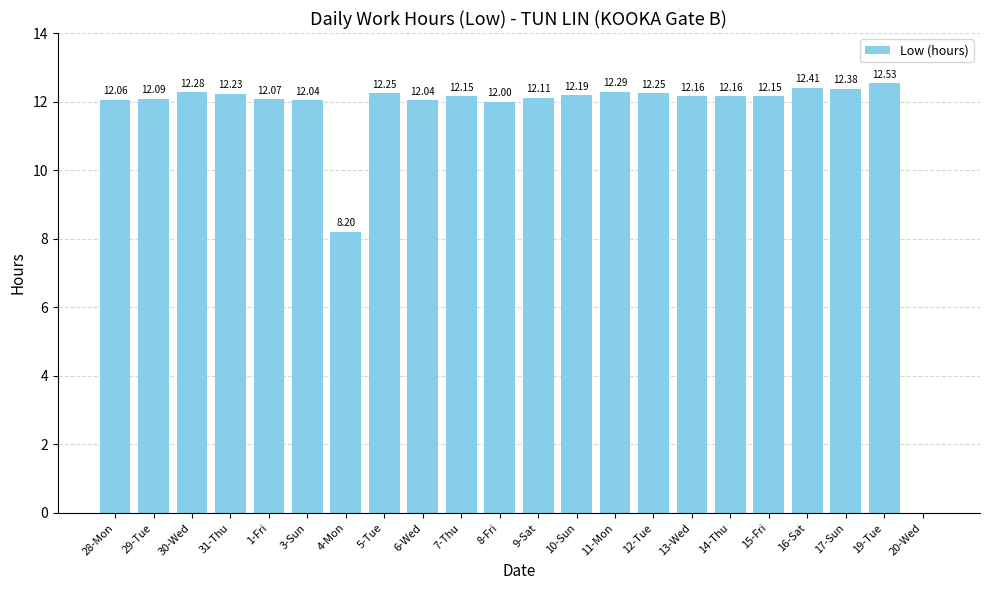

At which label is the value closest to 6?

4-Mon